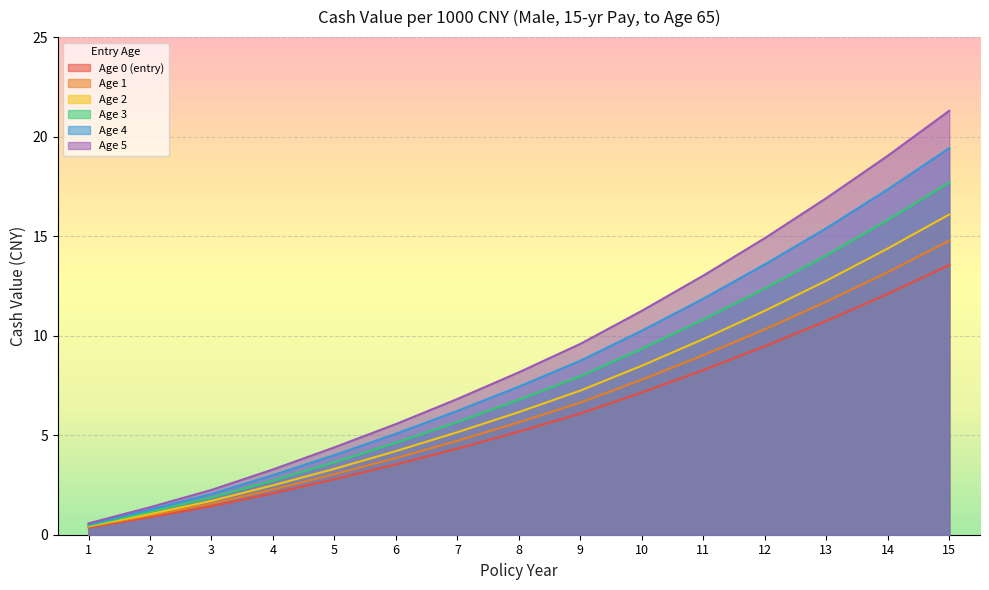

True or false: Age 1 and Age 5 cross at least once.

False